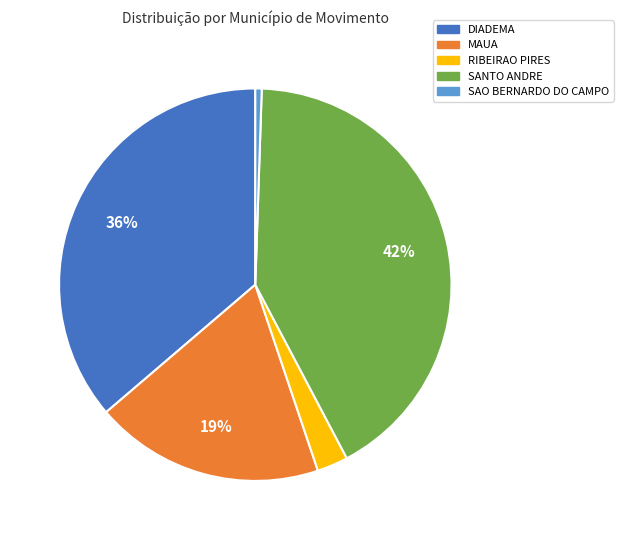

Which category has the smallest portion of the pie?

SAO BERNARDO DO CAMPO